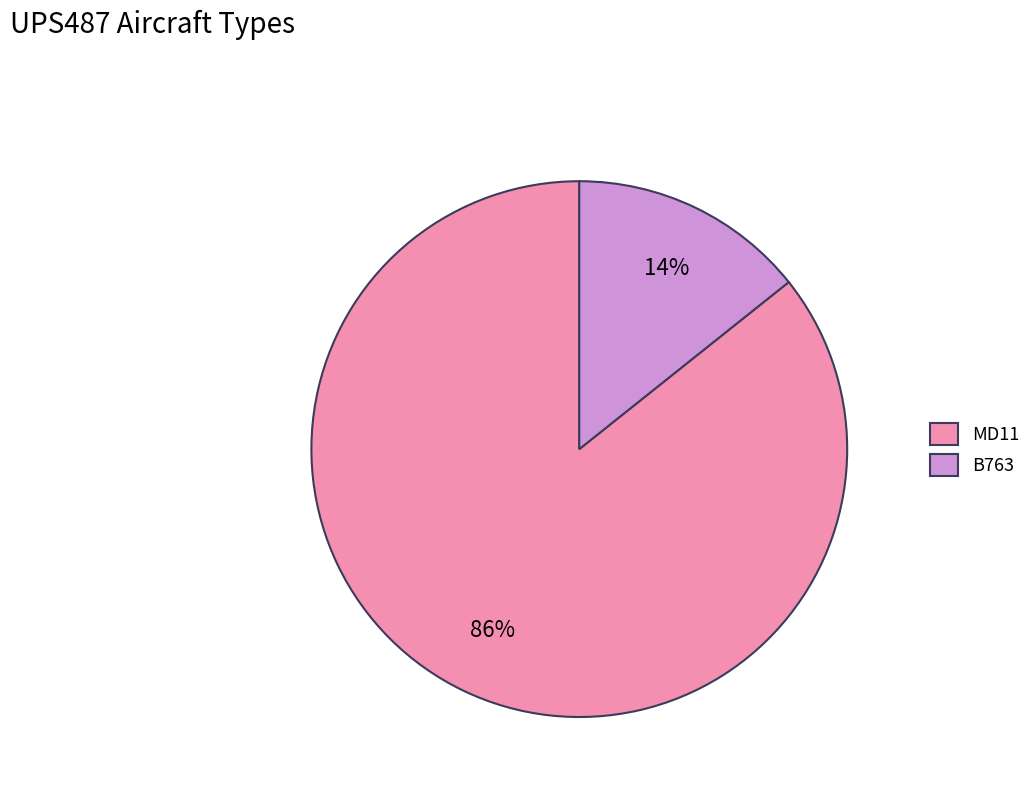

What percentage is the B763 slice, to the nearest percent?

14%